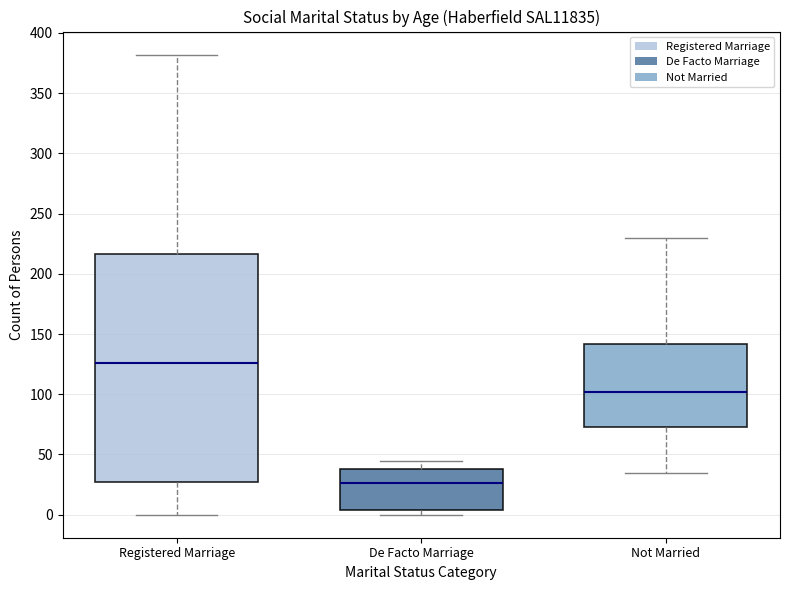

Where is the upper edge of the box for Registered Marriage on the y-axis? The values are not printed on the chart, so give them approximately, as read against the axis.

215